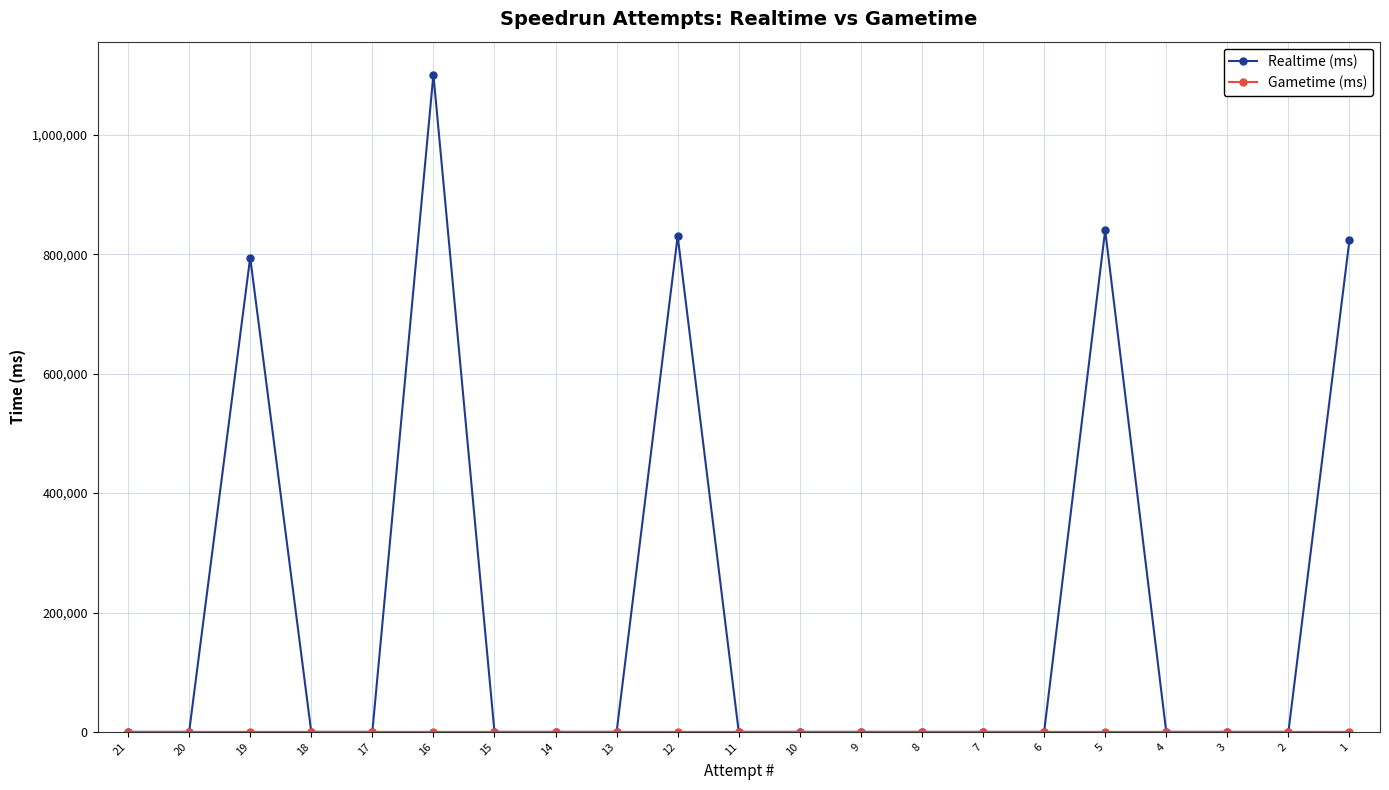

True or false: Realtime (ms) and Gametime (ms) intersect in this chart.

False